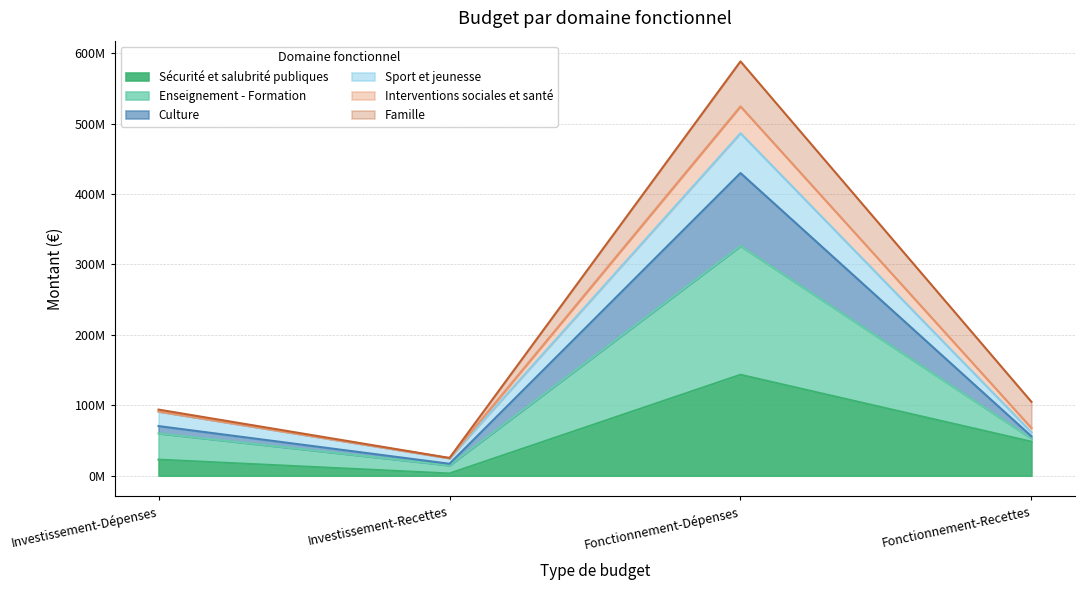

Which category has the lowest value in the Sécurité et salubrité publiques series?

Investissement-Recettes